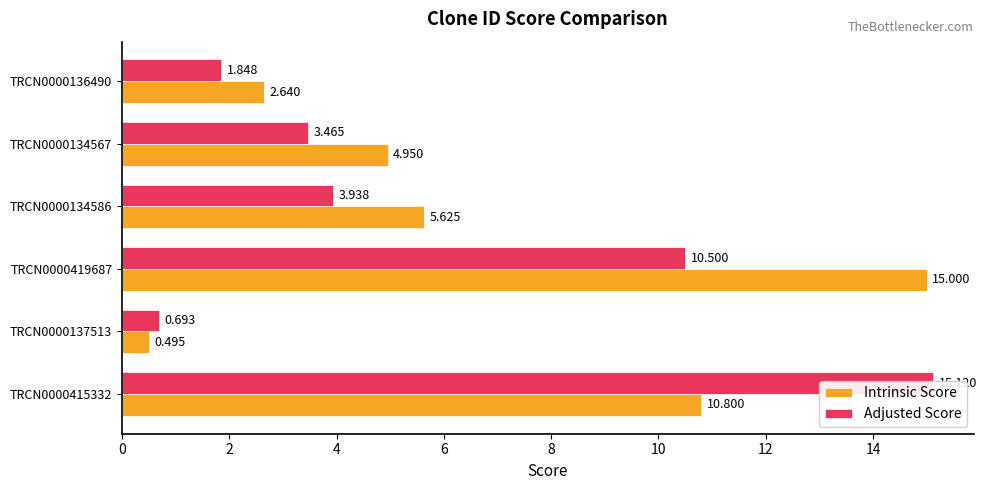

What are all the series names shown in the legend?

Intrinsic Score, Adjusted Score